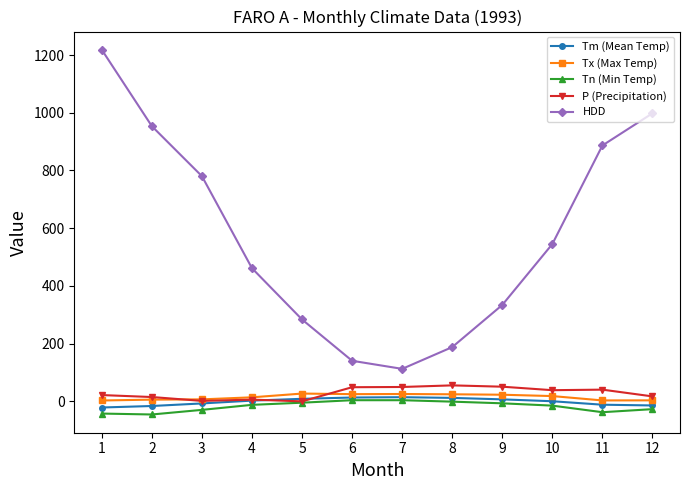

True or false: HDD and Tx (Max Temp) intersect in this chart.

False